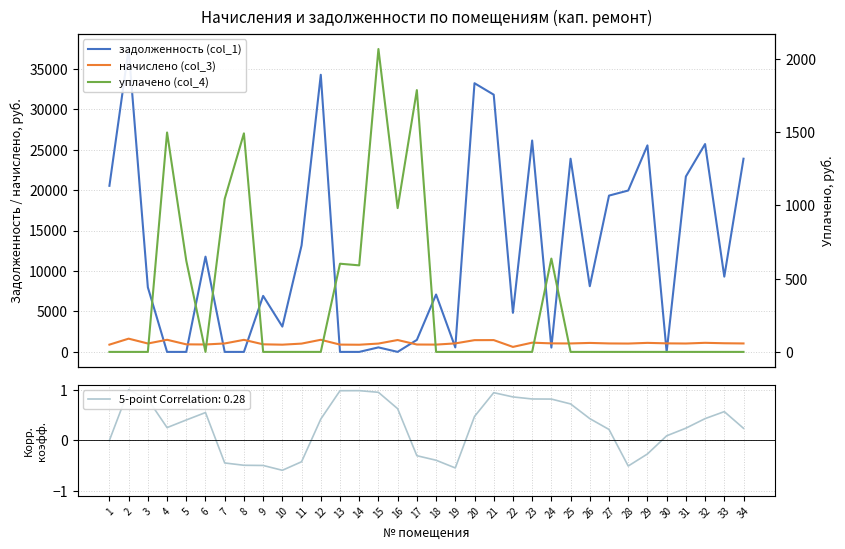

In уплачено (col_4), how many points are lower than both neighbors (excluding endpoints)?

3